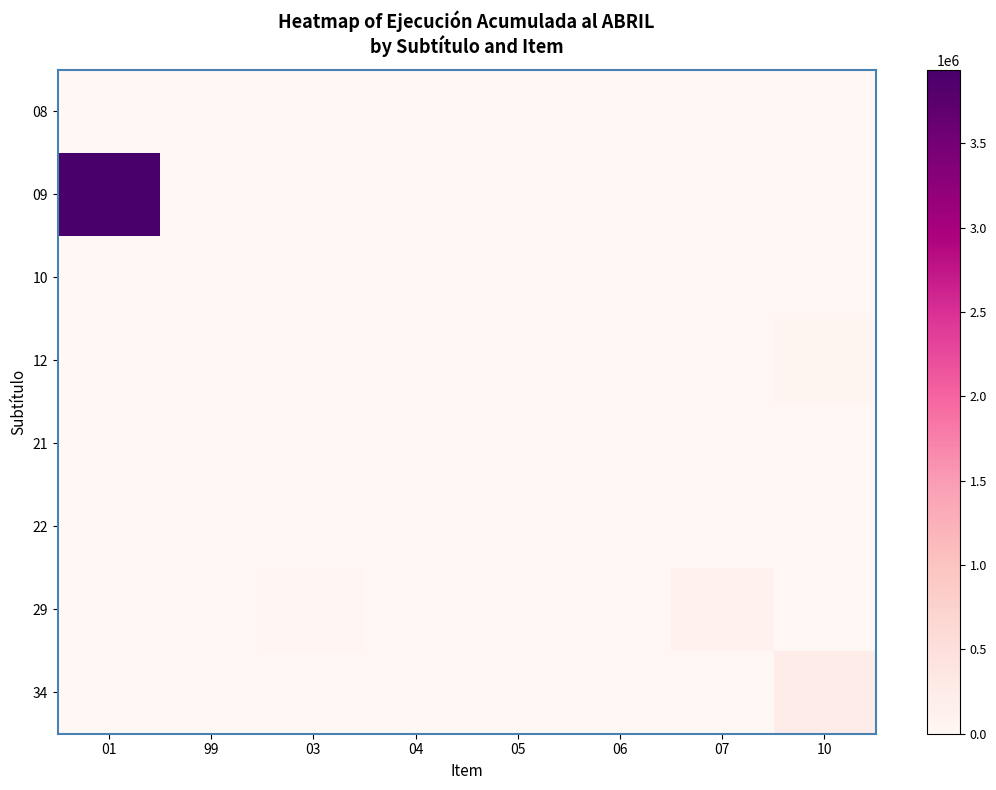

Between 04 and 05, which series saw the biggest shift?

29